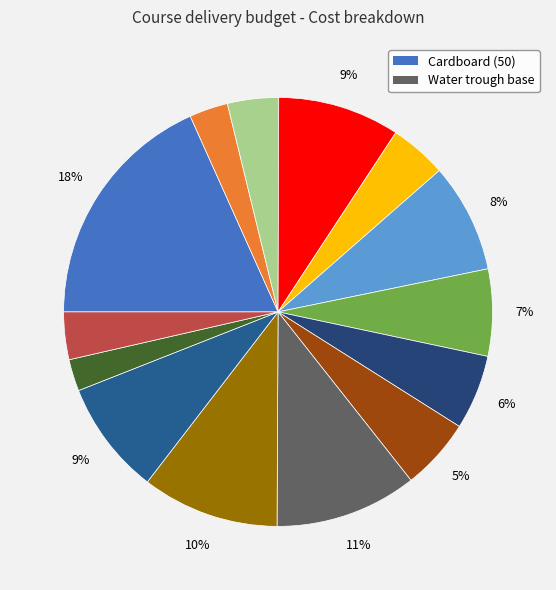

How many slices are in this pie chart?

14